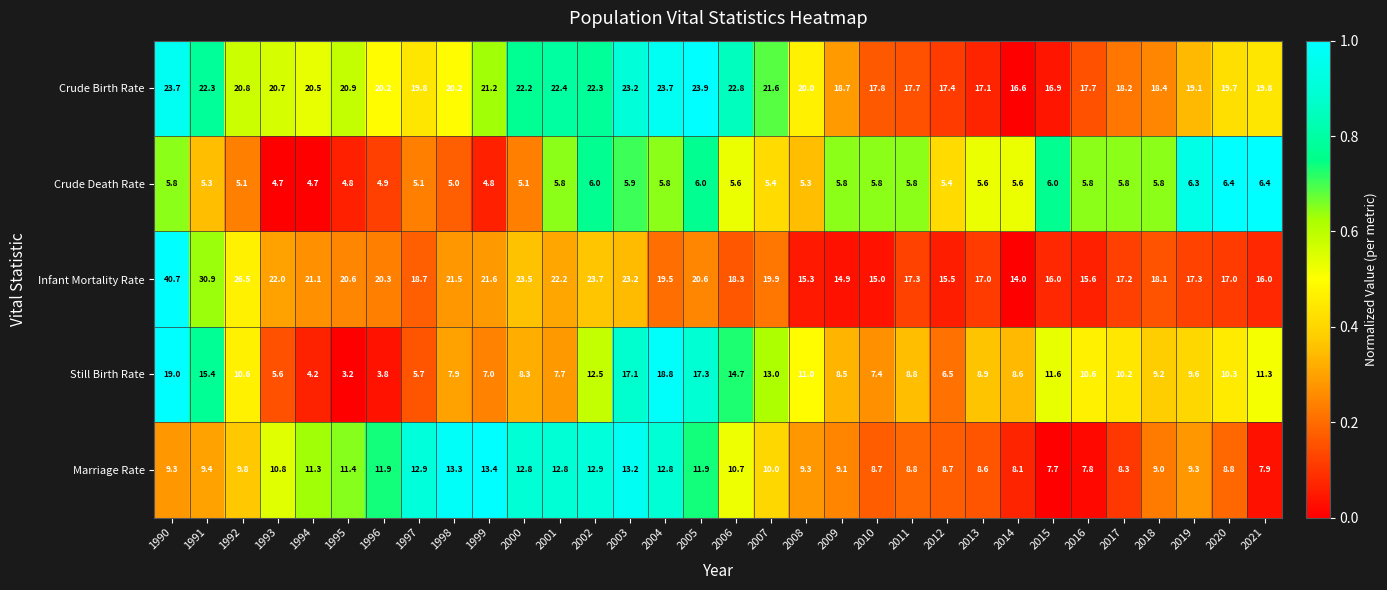

What is the sum of all Marriage Rate values?

330.7